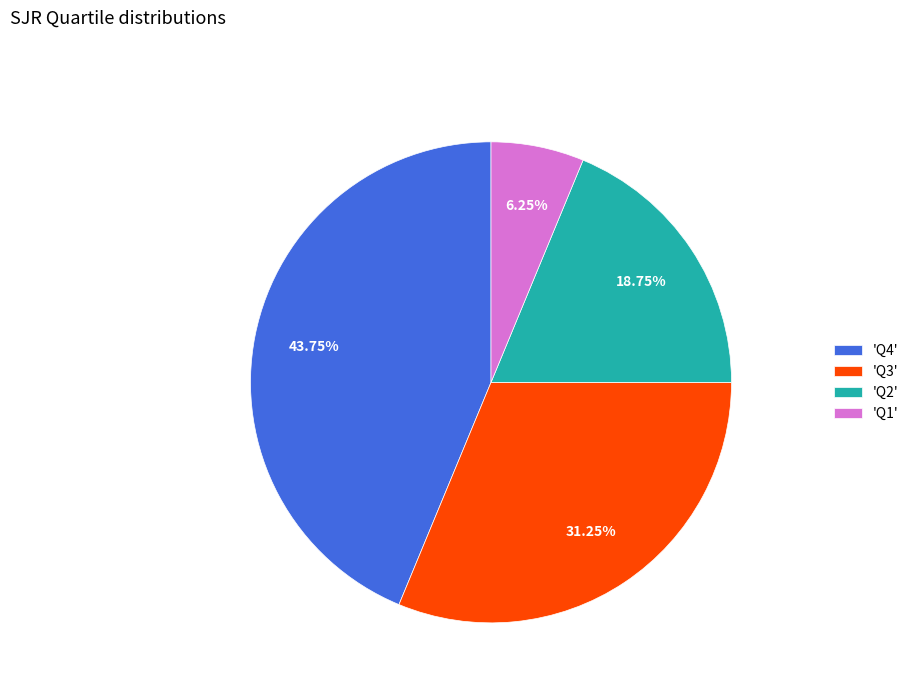

How many slices are in this pie chart?

4